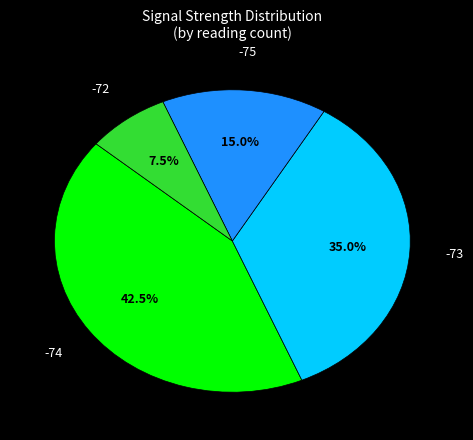

How many segments does this pie chart have?

4